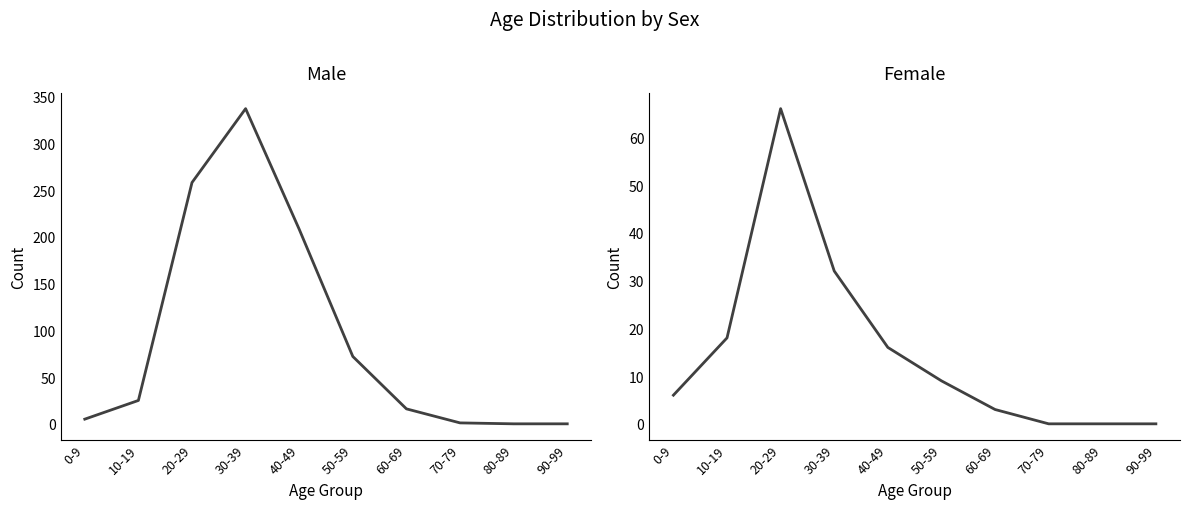

Reading right to left, extract all data points from this chart.

Male: 0	0	1	16	72	208	337	258	25	5
Female: 0	0	0	3	9	16	32	66	18	6